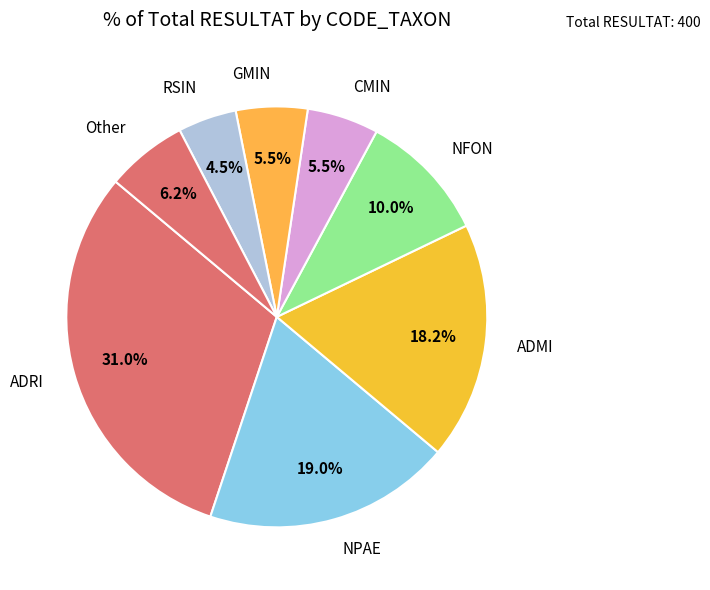

Do Other and NPAE together represent more than half of the pie?

No